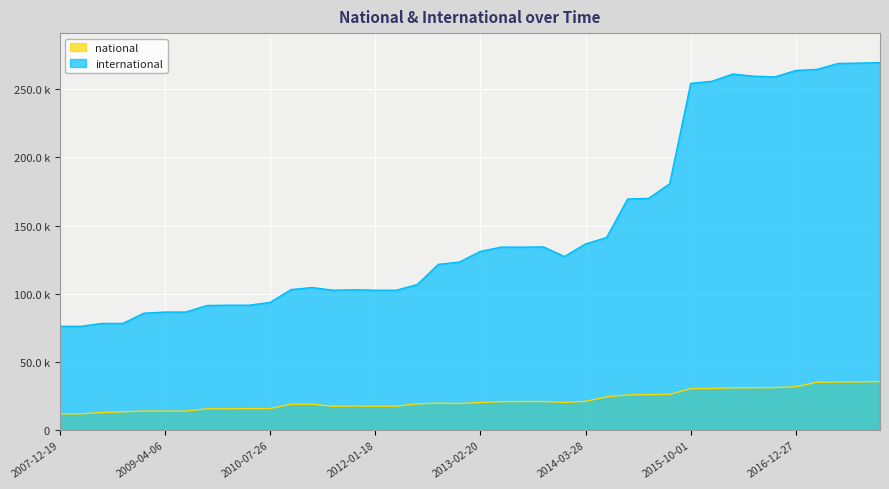

Between 2011-09-05 and 2012-03-26, which series saw the biggest shift?

international